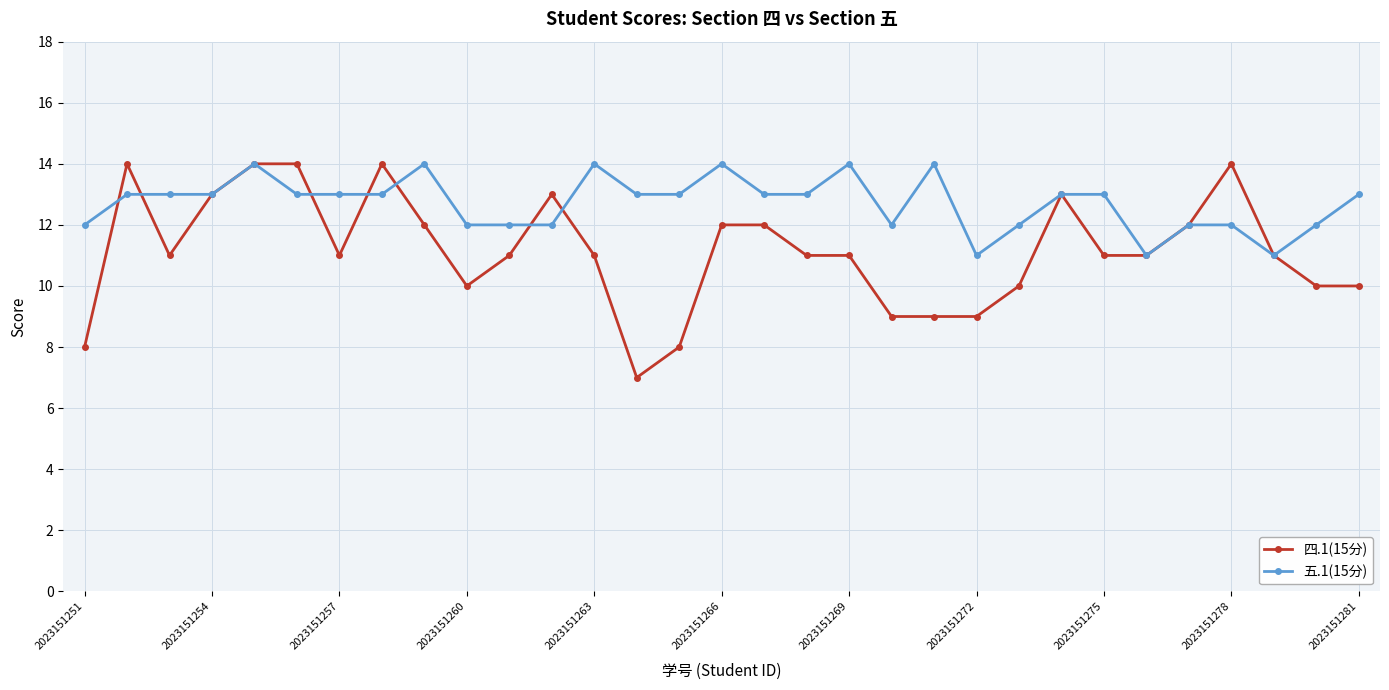

What is the value of the 四.1(15分) point at the 31st from the left?

10